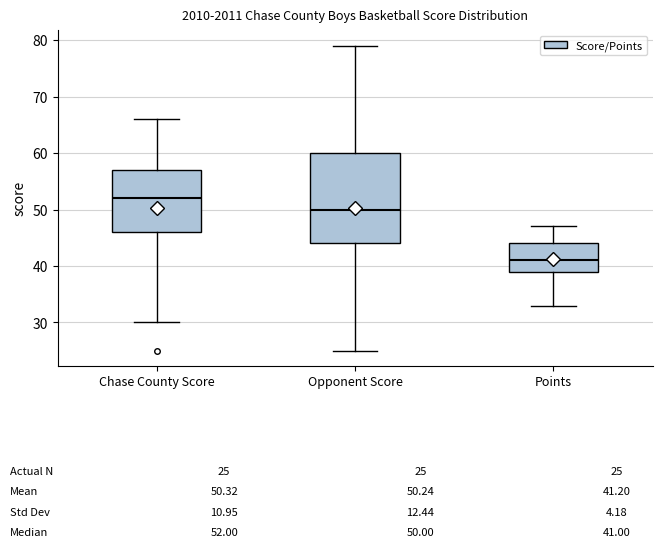

Which box is the tallest, from its lower edge to its upper edge?

Opponent Score